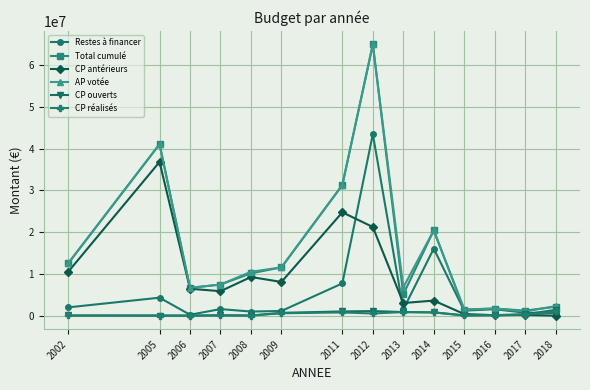

At which category does CP antérieurs reach its first local peak?

2005